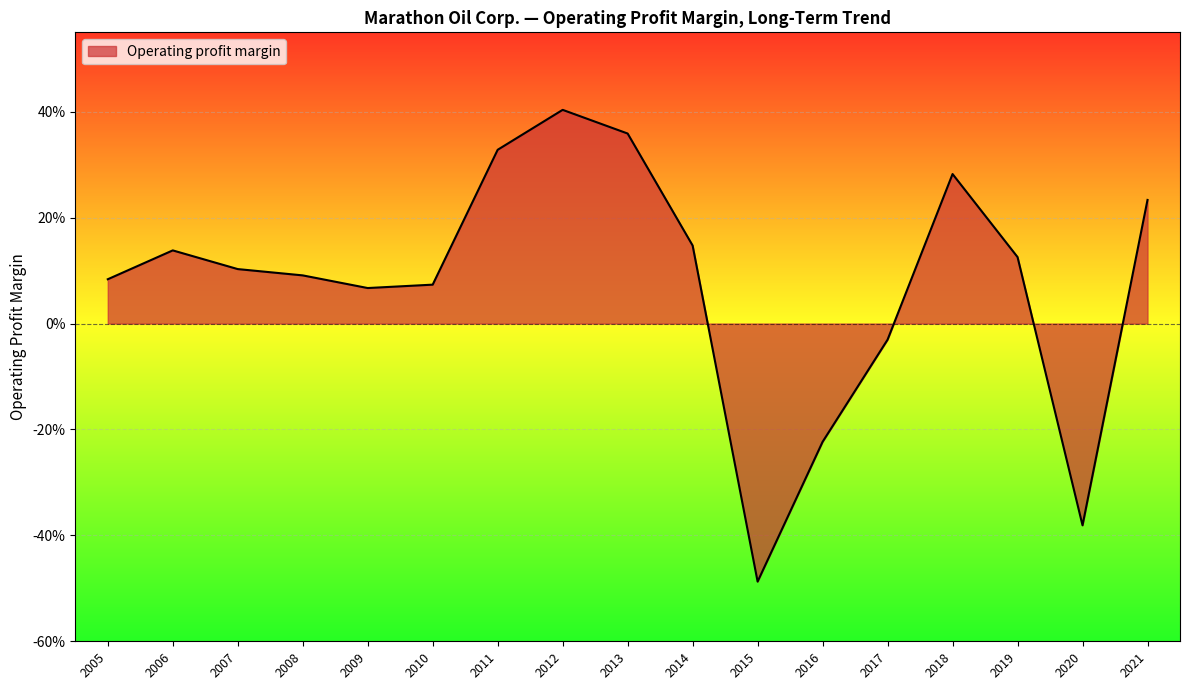

Is this an area chart (filled region under the line)?

Yes